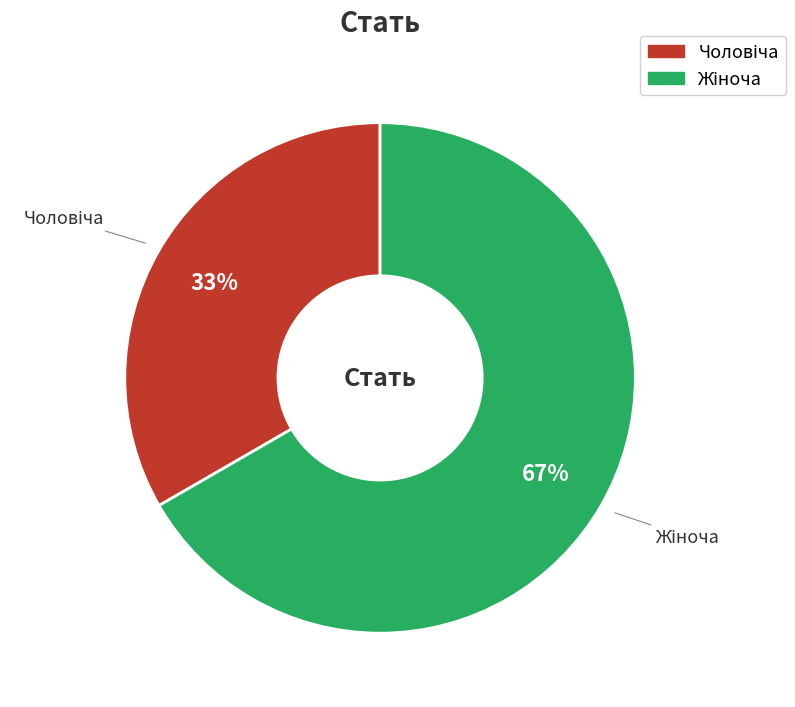

Is there a majority slice in this chart?

Yes